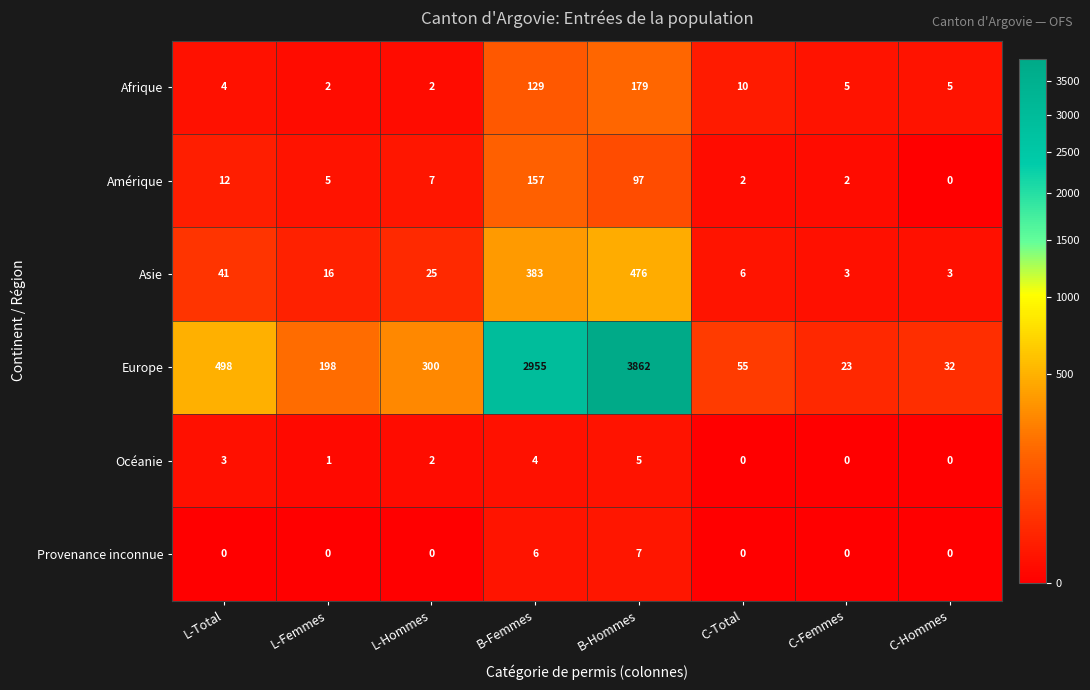

What is the difference between the maximum and minimum values in the Afrique series?

177